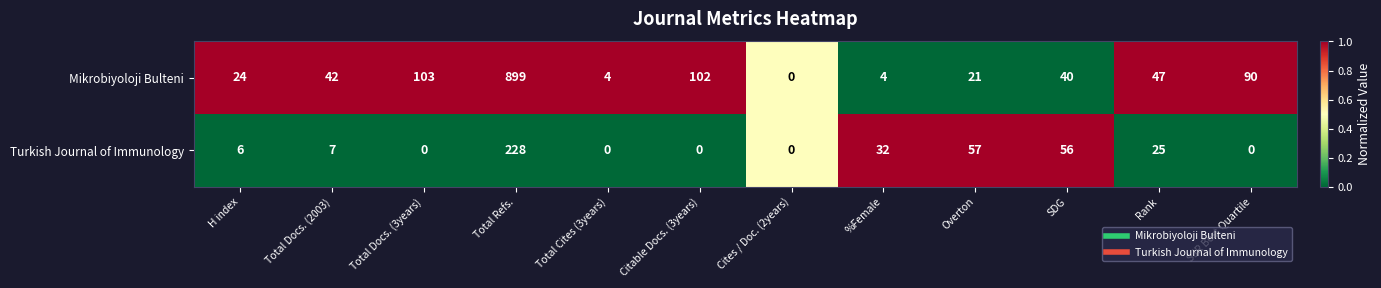

Reading right to left, list all the values displayed in this chart.

Mikrobiyoloji Bulteni: 90	47	40	21	4	0	102	4	899	103	42	24
Turkish Journal of Immunology: 0	25	56	57	32	0	0	0	228	0	7	6